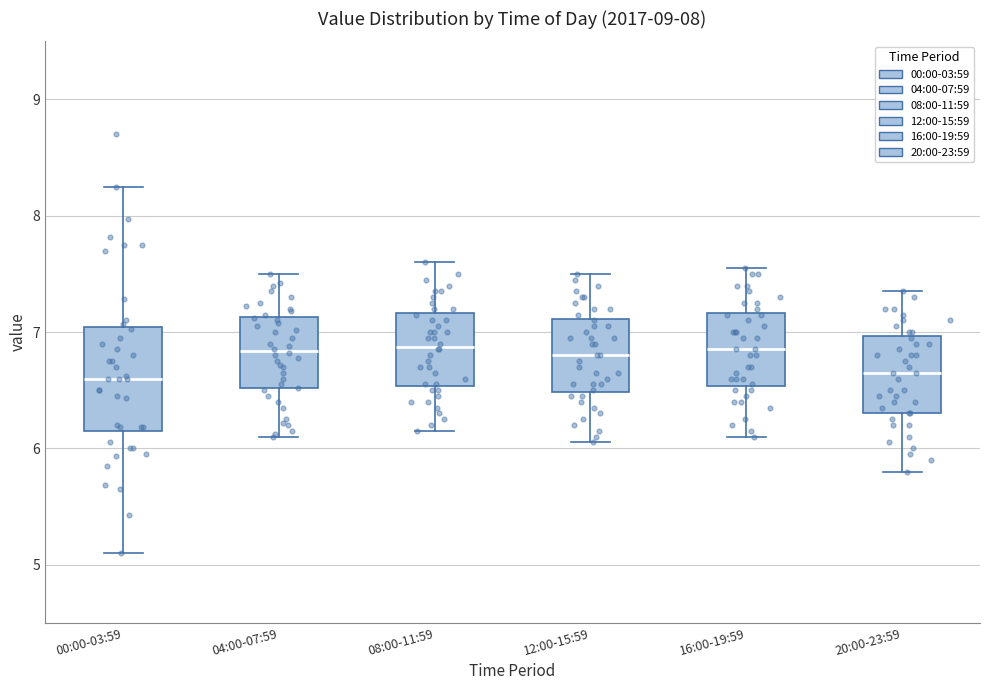

Reading left to right, read every box against the y-axis: the position of its median line, the range the box covers, and the ends of its whiskers. The values are not printed on the chart, so give them approximately, as read against the axis.

00:00-03:59: median 6.6, box 6.1 to 7.0, whiskers 5.1 to 8.3
04:00-07:59: median 6.8, box 6.5 to 7.1, whiskers 6.1 to 7.5
08:00-11:59: median 6.9, box 6.5 to 7.2, whiskers 6.2 to 7.6
12:00-15:59: median 6.8, box 6.5 to 7.1, whiskers 6.1 to 7.5
16:00-19:59: median 6.9, box 6.5 to 7.2, whiskers 6.1 to 7.6
20:00-23:59: median 6.7, box 6.3 to 7.0, whiskers 5.8 to 7.4